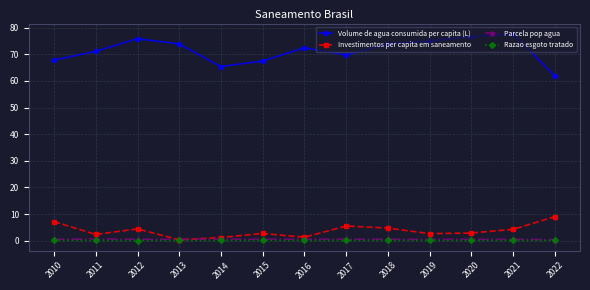

Which series has the widest spread of values?

Volume de agua consumida per capita (L)